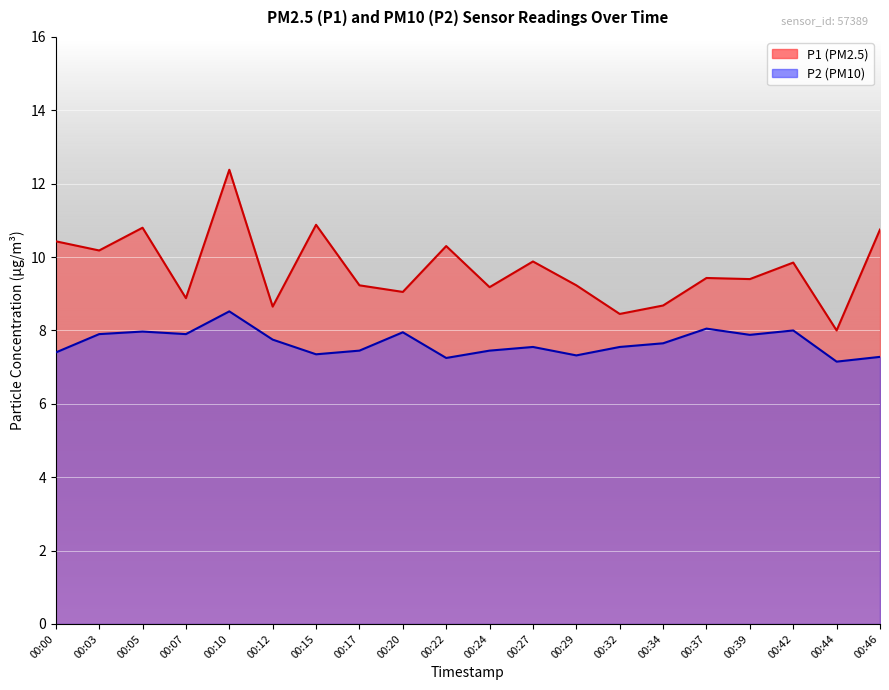

Does the chart display data point markers on the line(s)?

No